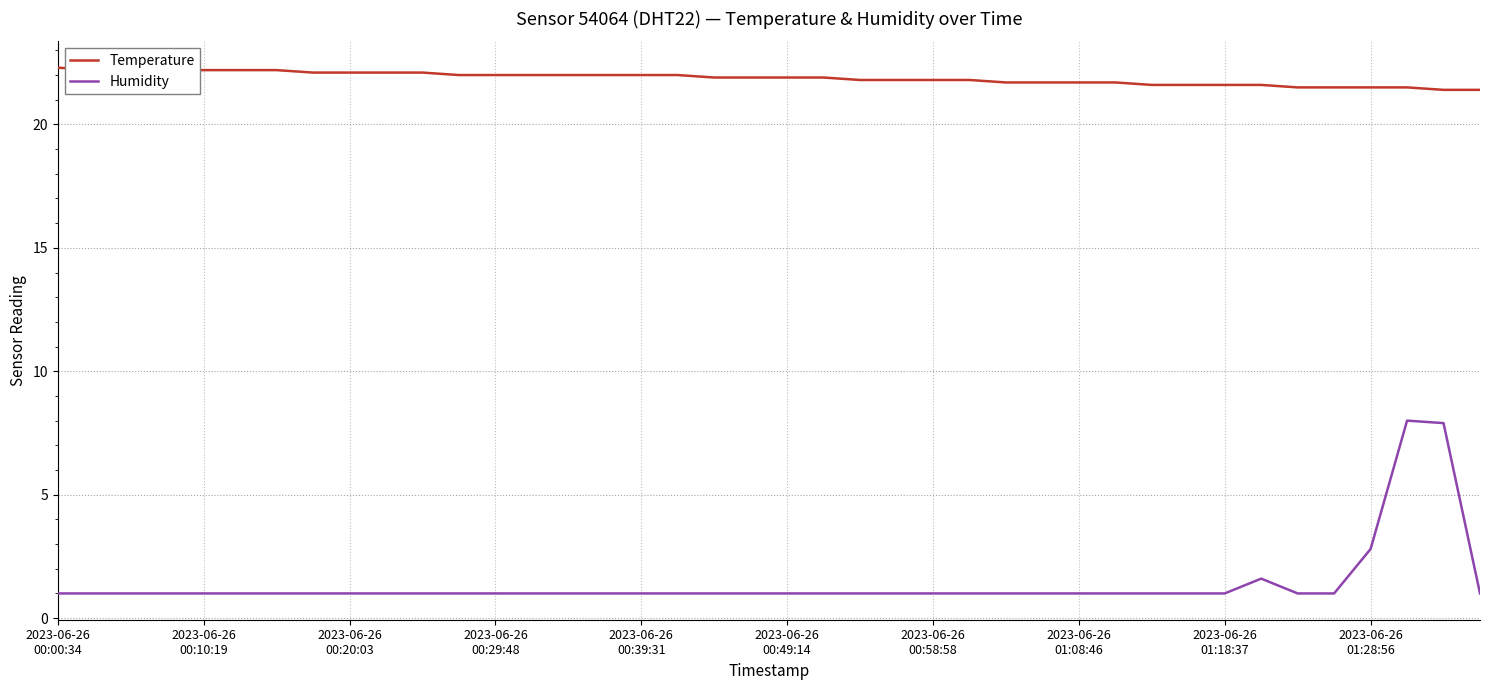

What is the maximum value shown in the chart?

22.3